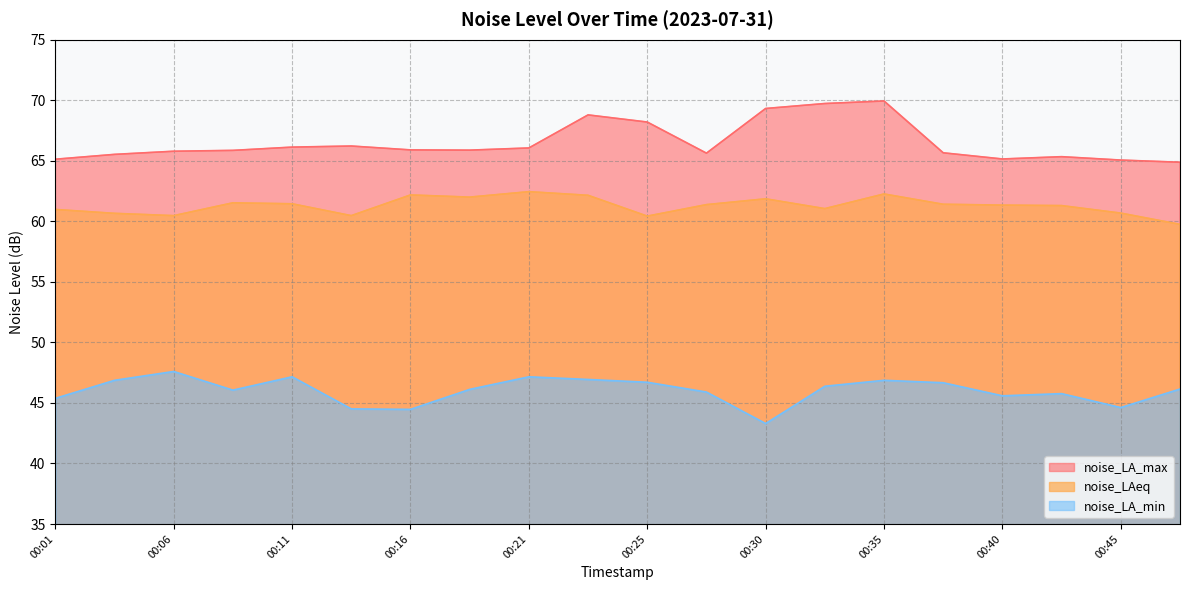

The noise_LA_min series shows 28.7 at 00:33. True or false?

False